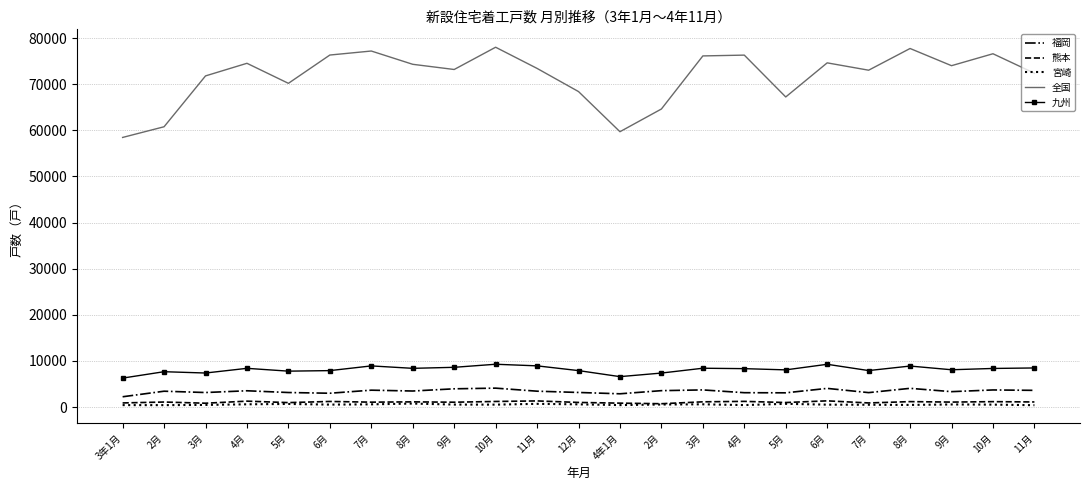

What are all the series names shown in the legend?

福岡, 熊本, 宮崎, 全国, 九州